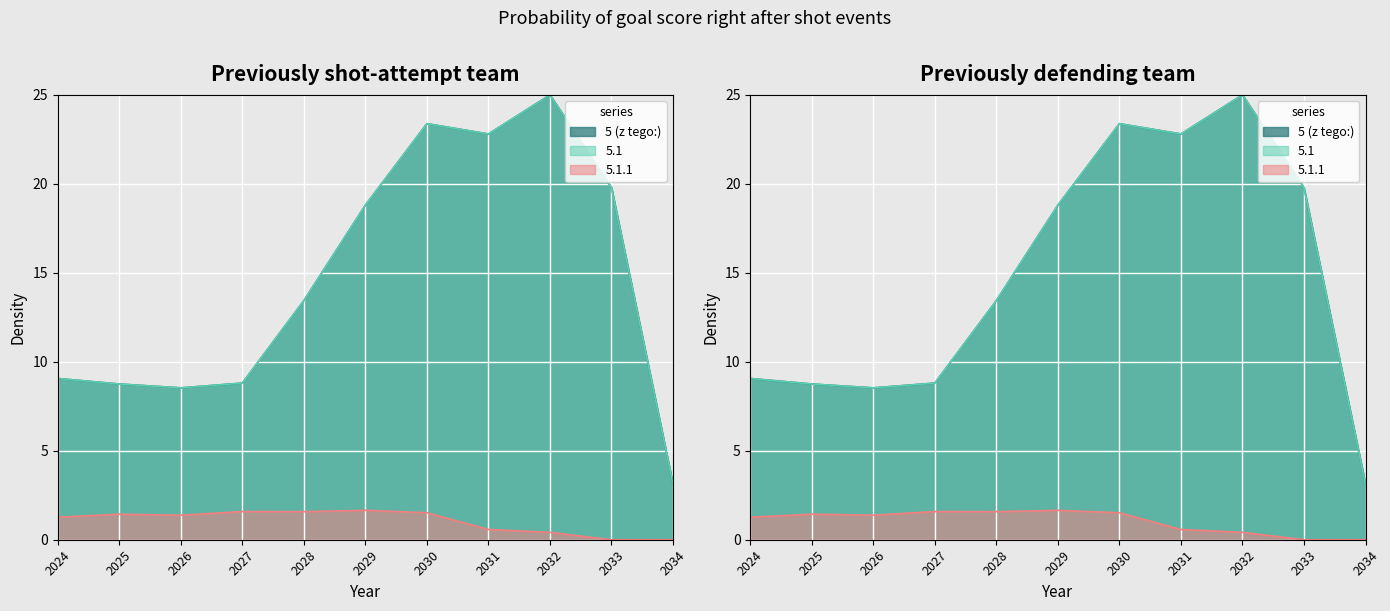

Which series changed the most between 2025 and 2034?

5 (z tego:)